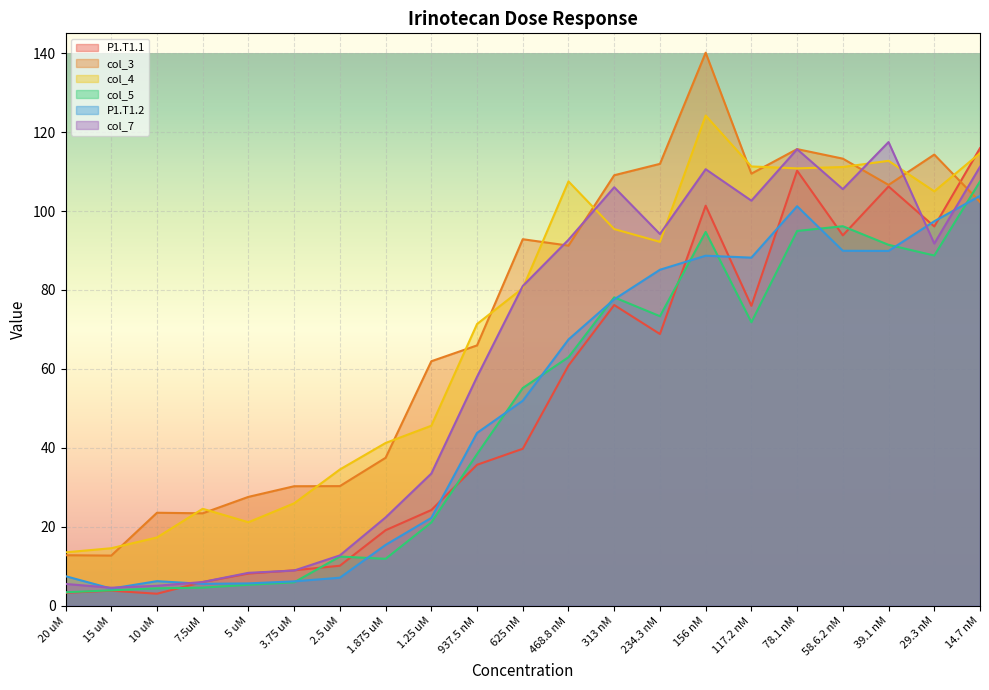

Reading left to right, transcribe all the data shown in this chart.

P1.T1.1: 3.3	3.8	3.1	6.0	8.2	9.0	10.2	19.2	24.3	35.7	39.8	60.9	76.2	68.8	101.3	76.0	110.2	93.8	106.2	96.1	115.9
col_3: 12.8	12.7	23.6	23.4	27.6	30.3	30.3	37.5	61.9	66.0	92.9	91.2	109.1	111.9	140.1	109.5	115.7	113.3	106.6	114.3	102.3
col_4: 13.5	14.6	17.3	24.6	21.2	26.0	34.5	41.2	45.6	71.4	80.5	107.5	95.4	92.2	124.2	111.3	110.8	111.1	112.7	105.0	114.7
col_5: 3.4	3.9	4.4	4.6	5.3	6.0	12.5	11.9	21.1	38.4	55.2	63.0	78.1	73.4	94.7	71.8	94.9	96.1	91.4	88.7	107.5
P1.T1.2: 7.5	4.4	6.2	5.6	5.7	6.2	7.1	15.4	22.3	43.8	51.9	67.5	77.6	85.1	88.7	88.2	101.2	89.9	89.9	97.4	103.8
col_7: 5.5	4.6	5.1	6.0	8.4	8.9	12.8	22.4	33.5	58.0	81.0	92.7	106.0	94.2	110.6	102.6	115.6	105.5	117.5	91.8	111.2